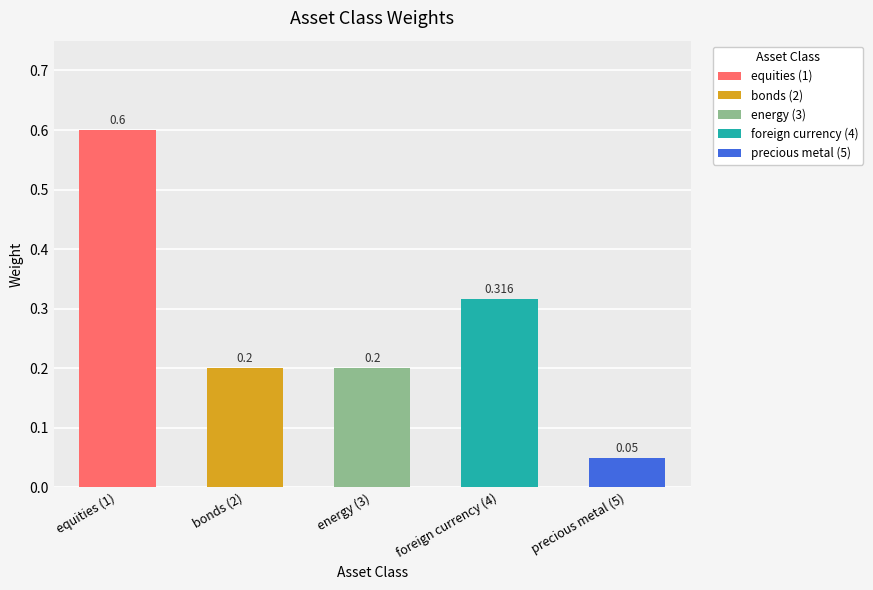

What is the sum of the values at energy (3) and foreign currency (4)?

0.5